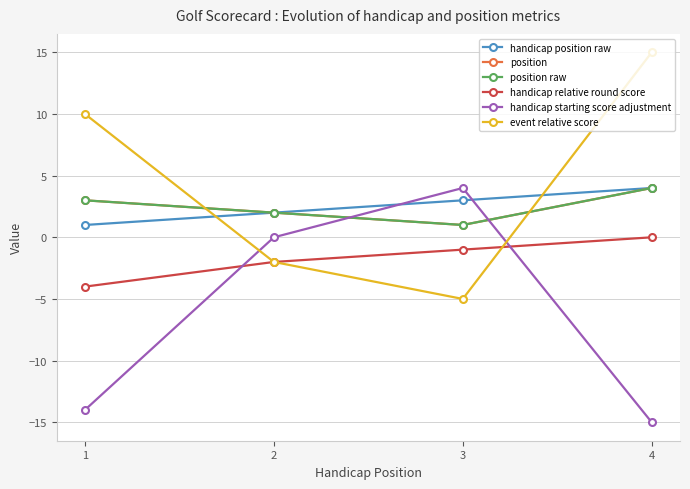

Between 3 and 4, which is larger?

4